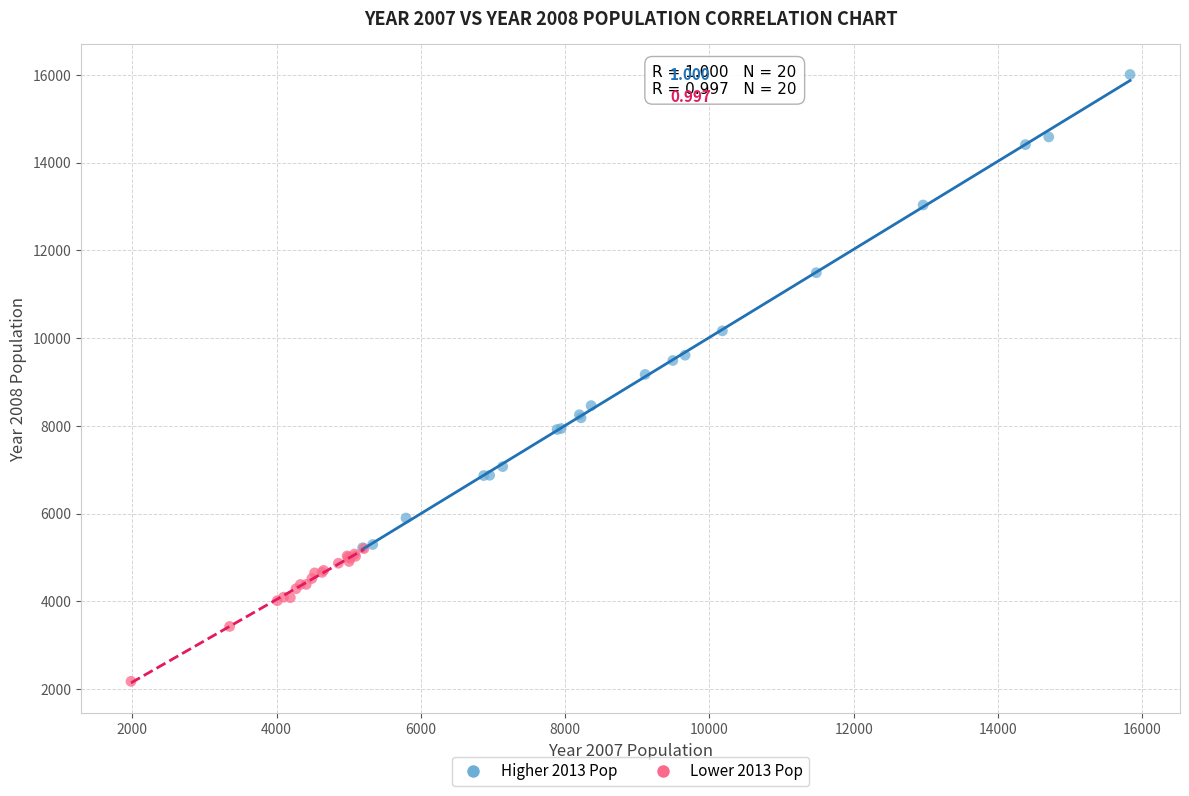

Which series contains the highest Y value?

Higher 2013 Pop